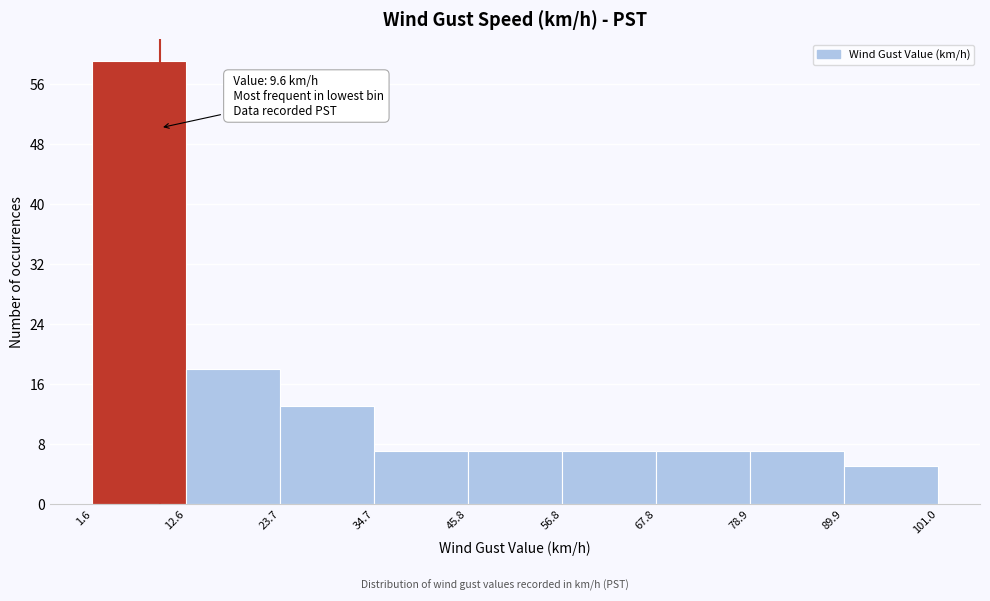

Over which range of the x-axis is the bar tallest?

1.6 to 12.6